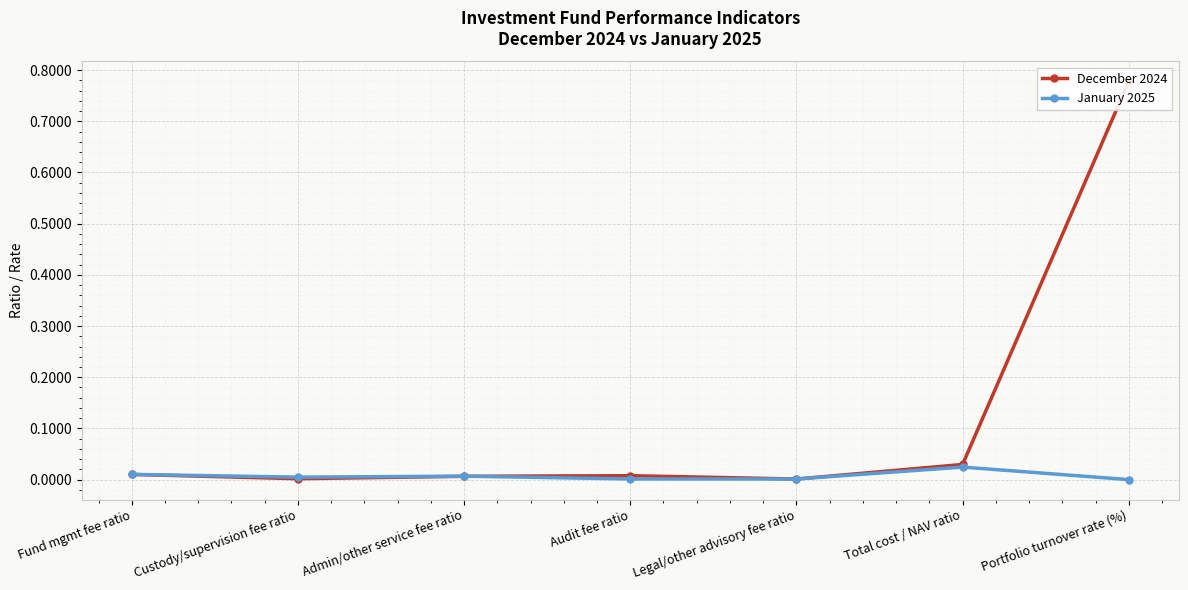

Is it true that January 2025 equals 0.0 at Total cost / NAV ratio?

True